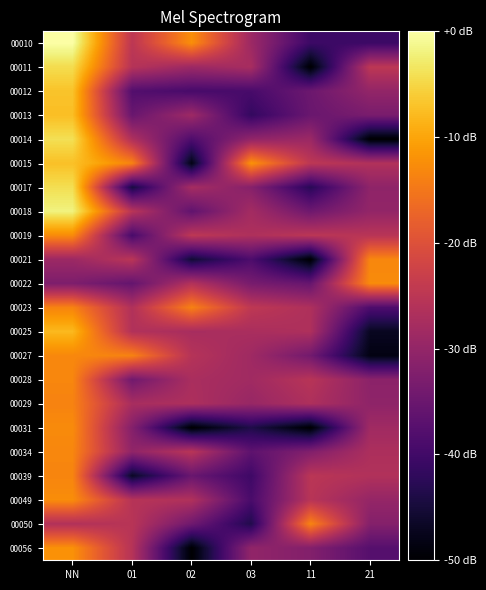

What is the spread (max minus min) of values at NN?

32.6